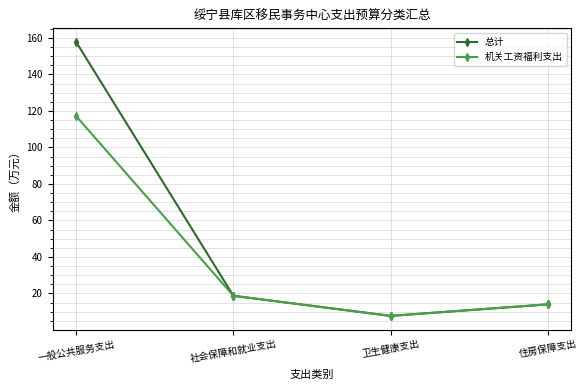

How many categories are shown in the chart?

4